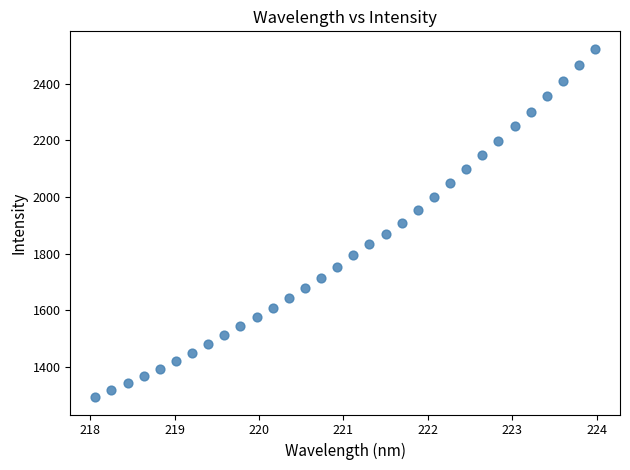

What is the range of Y values (max minus min)?

1228.4